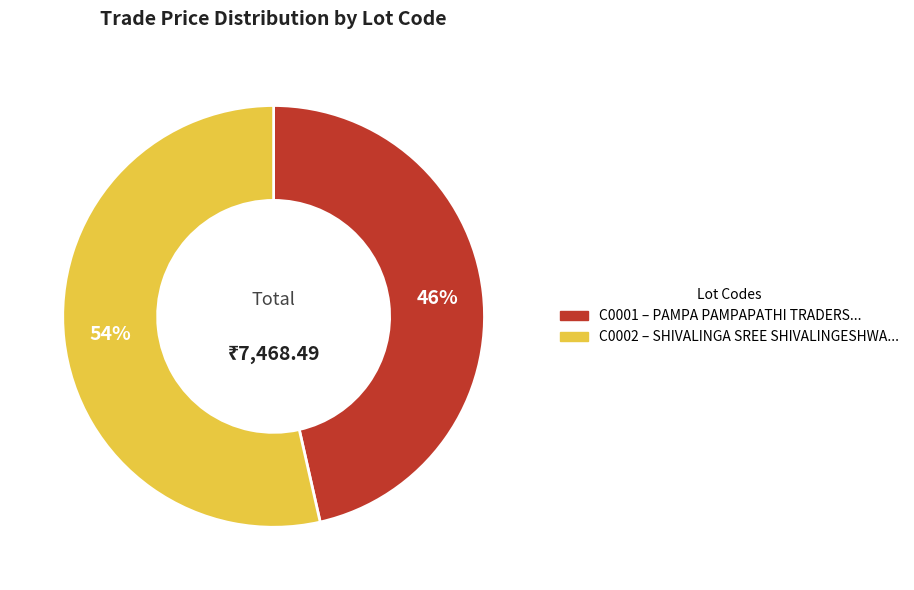

To the nearest percent, what is the combined percentage of C0001 and C0002?

100%